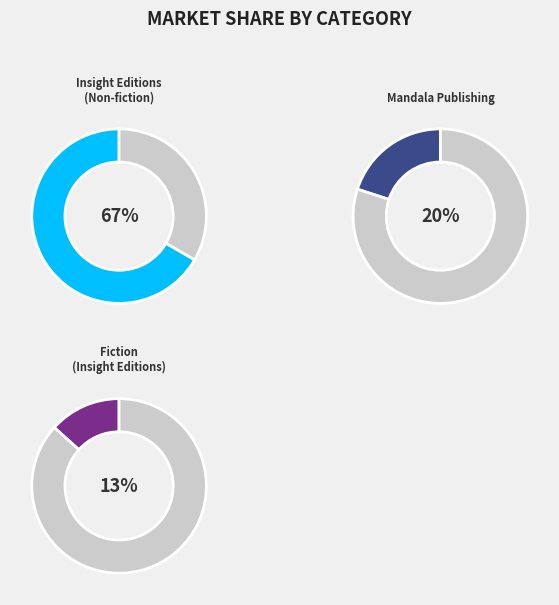

What is the ratio of the value at Fiction (Insight Editions) to the value at Insight Editions (Non-fiction)?

0.2